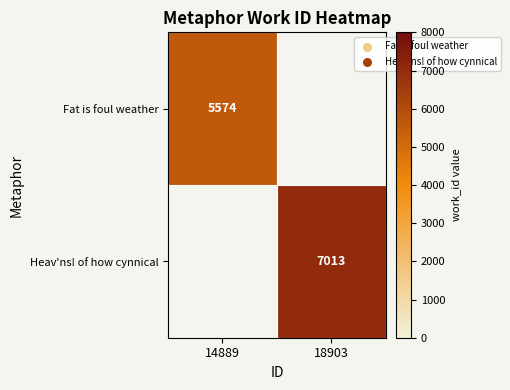

True or false: Heav'ns! of how cynnical has a value of 7013 at 18903.

True